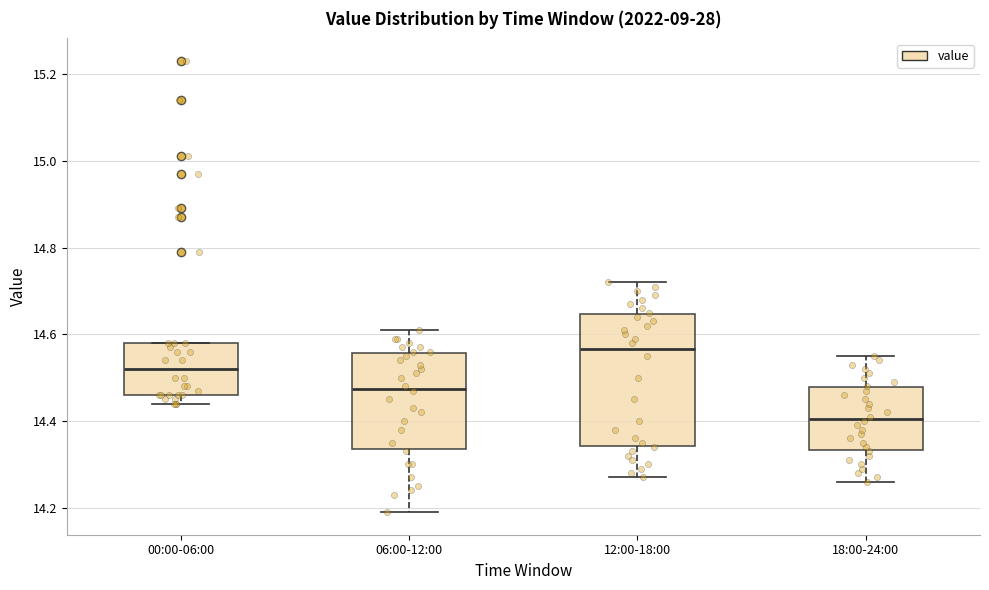

Which box has the lowest median line?

18:00-24:00